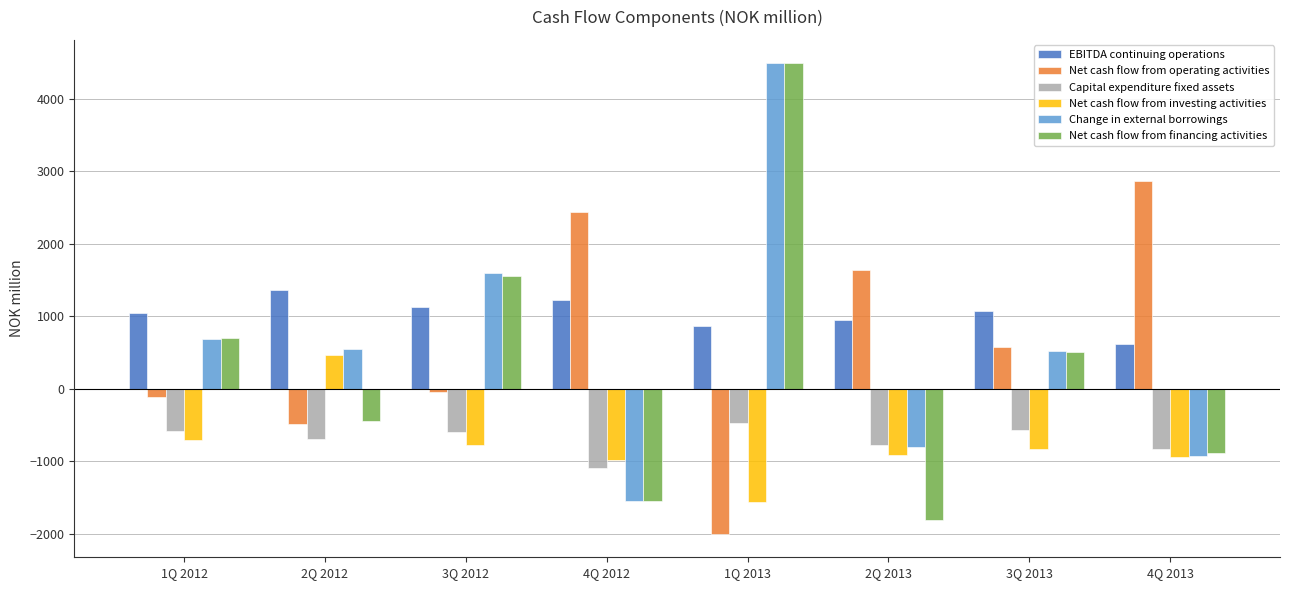

Is it true that Capital expenditure fixed assets equals -156 at 2Q 2012?

False